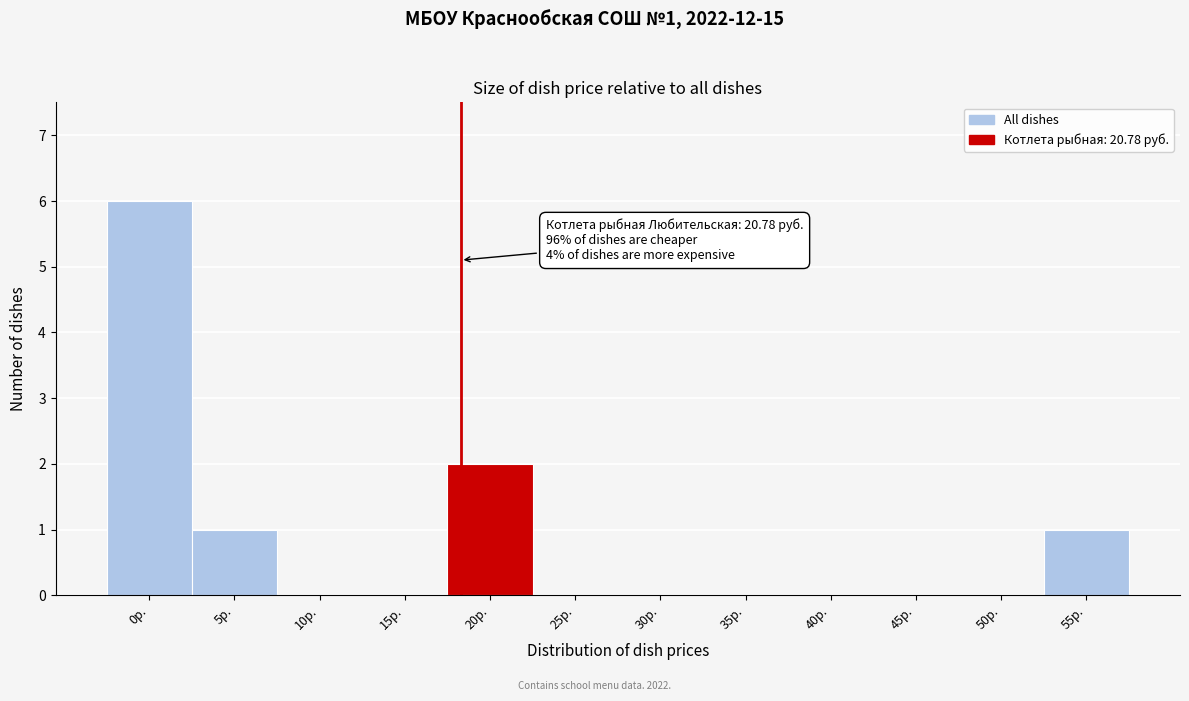

Reading right to left, what are all the values shown in this chart?

55р.=1	50р.=0	45р.=0	40р.=0	35р.=0	30р.=0	25р.=0	20р.=2	15р.=0	10р.=0	5р.=1	0р.=6